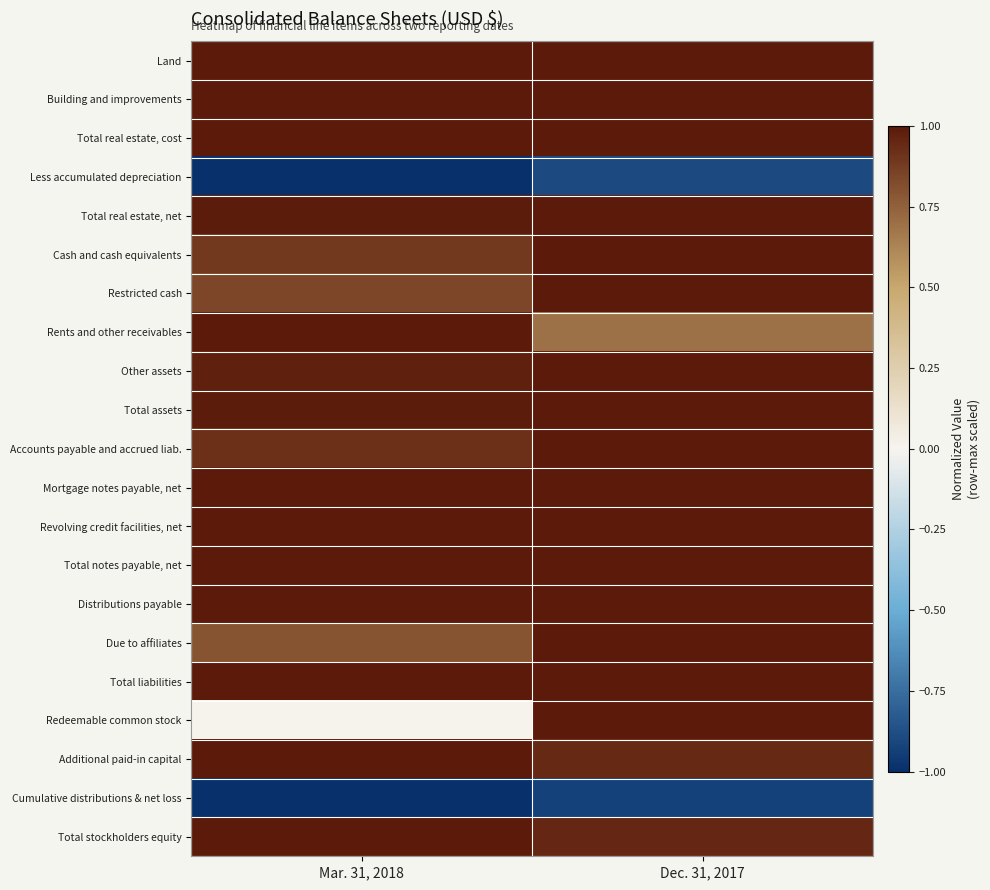

At how many categories does at least one series exceed 0?

2